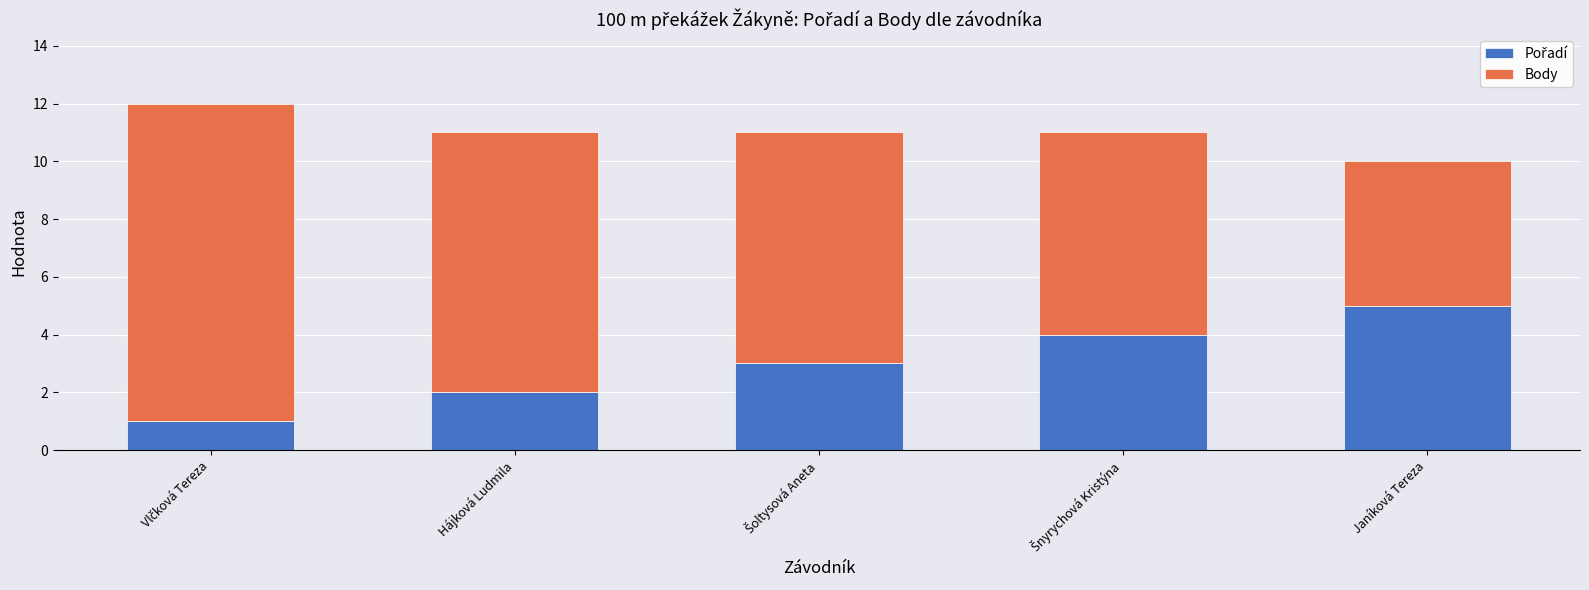

What position from the left is Šoltysová Aneta?

3